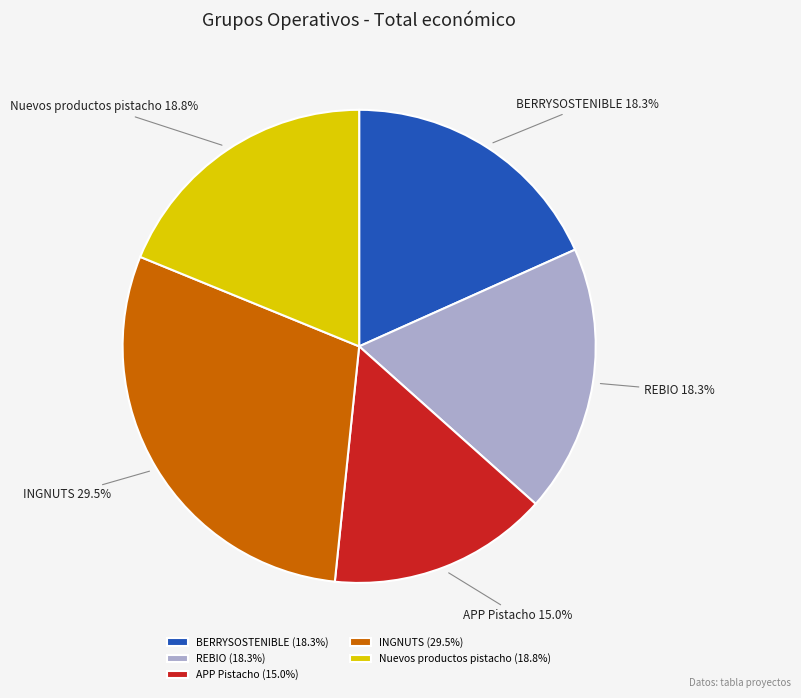

Is it true that BERRYSOSTENIBLE is 4% of the pie?

False